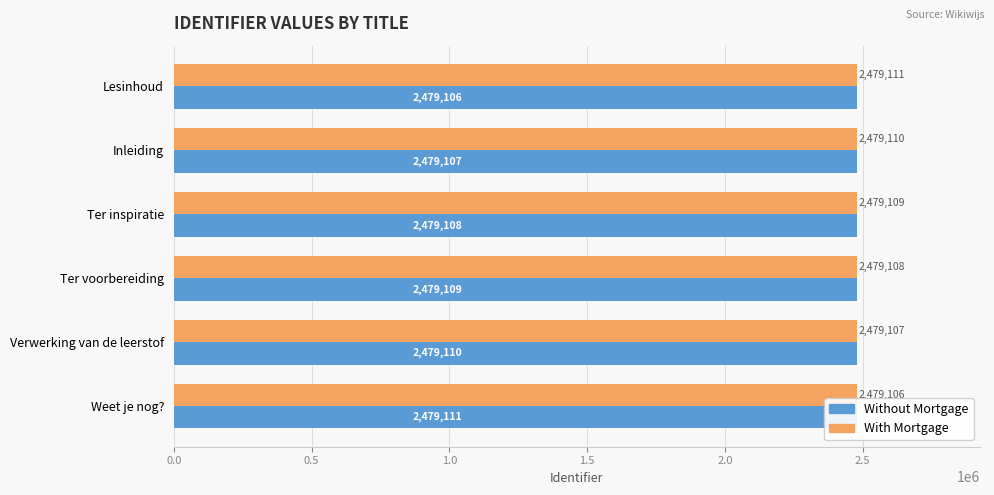

Which series has the widest spread of values?

Without Mortgage